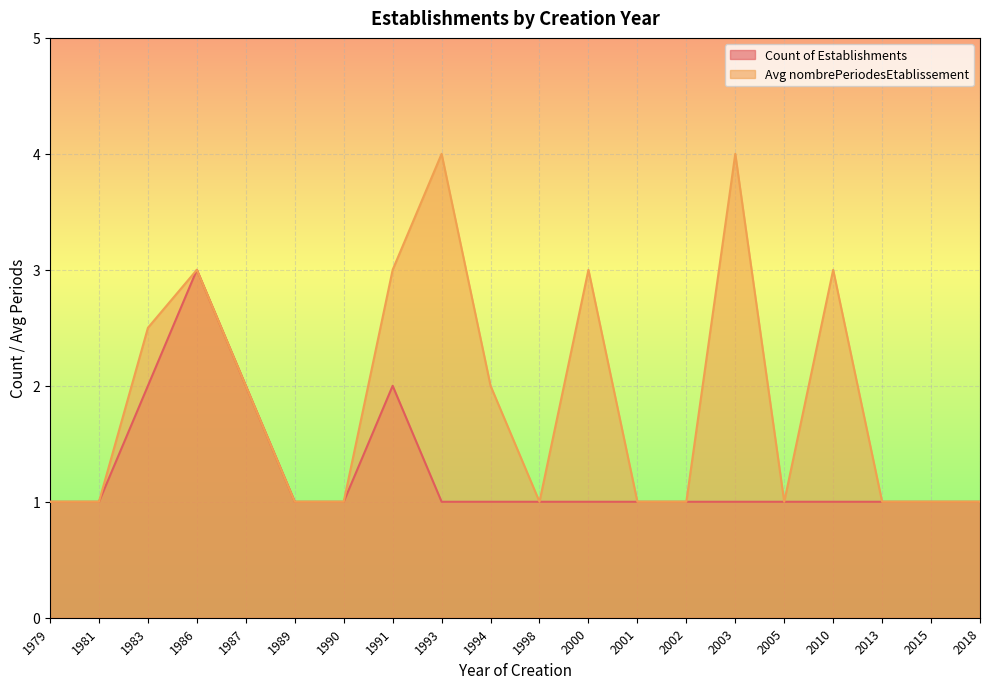

True or false: Avg nombrePeriodesEtablissement and Count of Establishments intersect in this chart.

False